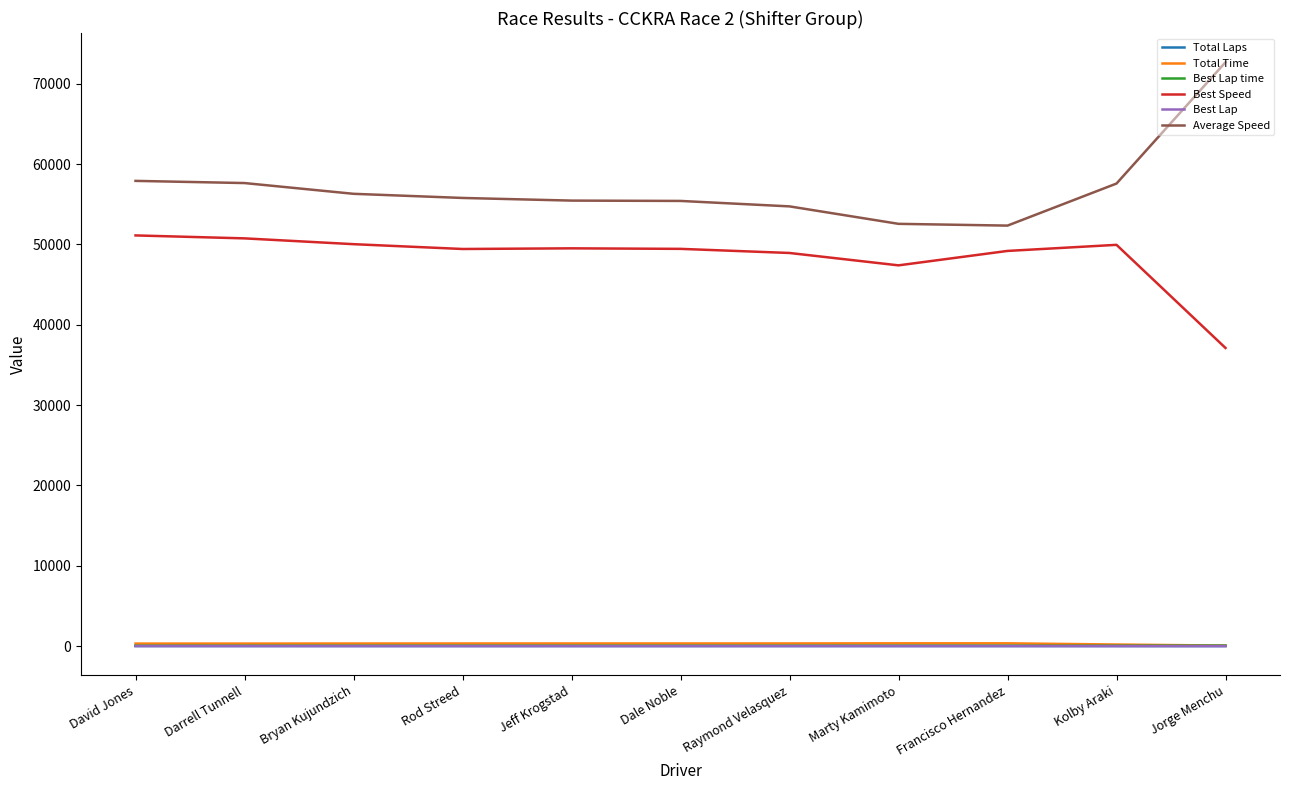

True or false: Total Laps and Best Speed intersect in this chart.

False